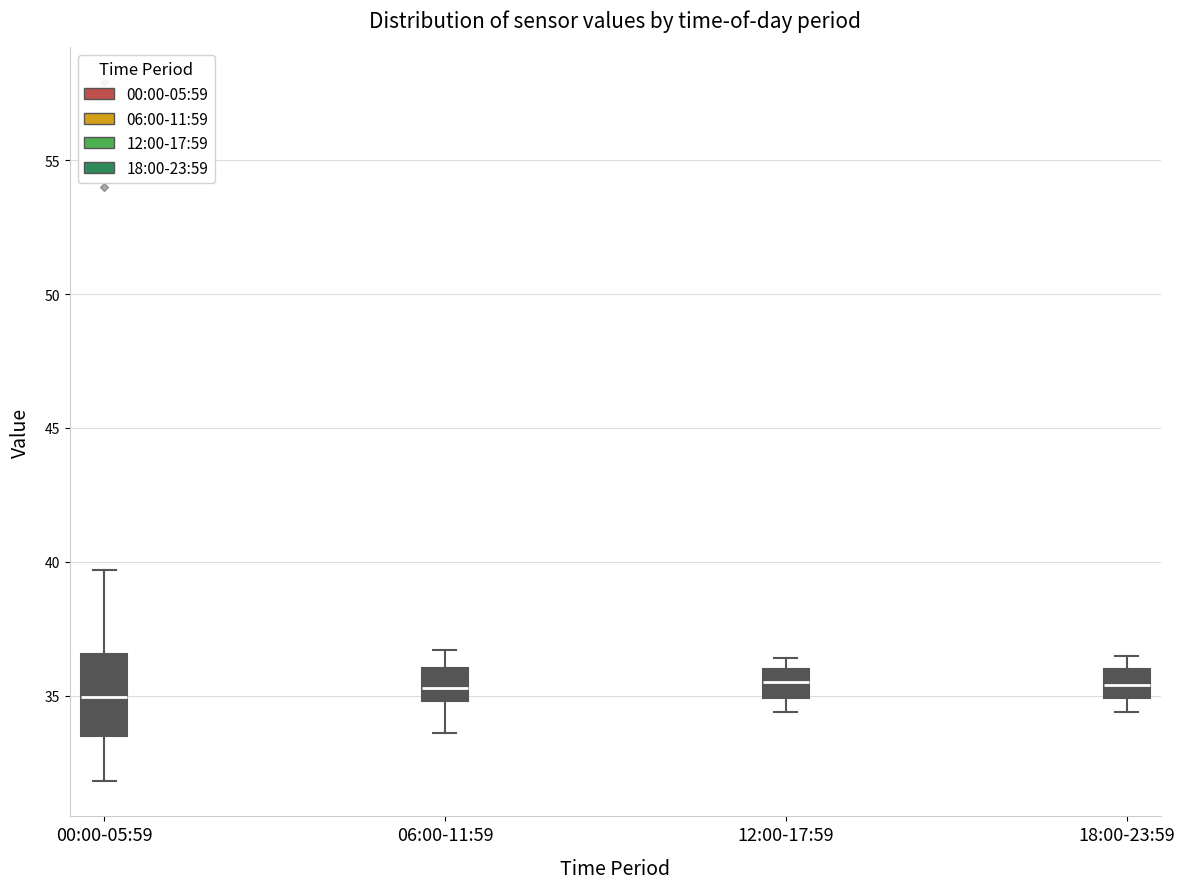

Where does the upper whisker of the box for 00:00-05:59 end on the y-axis? The values are not printed on the chart, so give them approximately, as read against the axis.

39.5